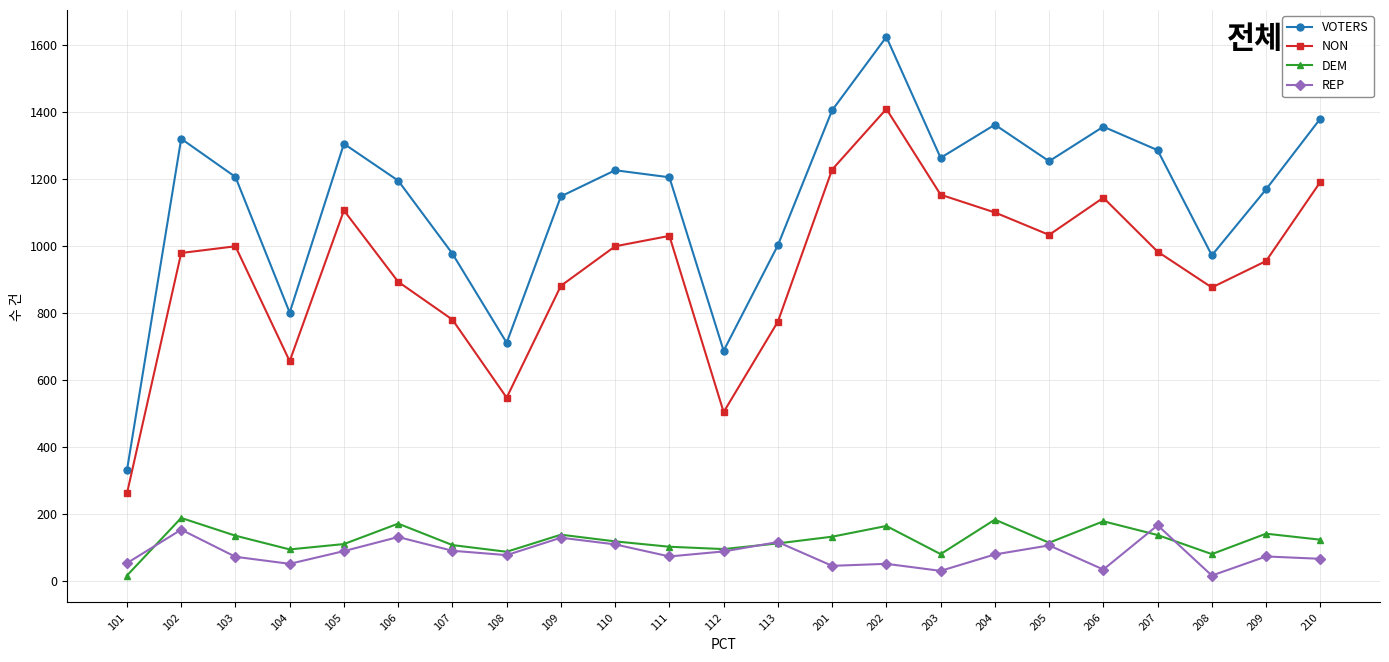

Which series has the largest total across all categories?

VOTERS